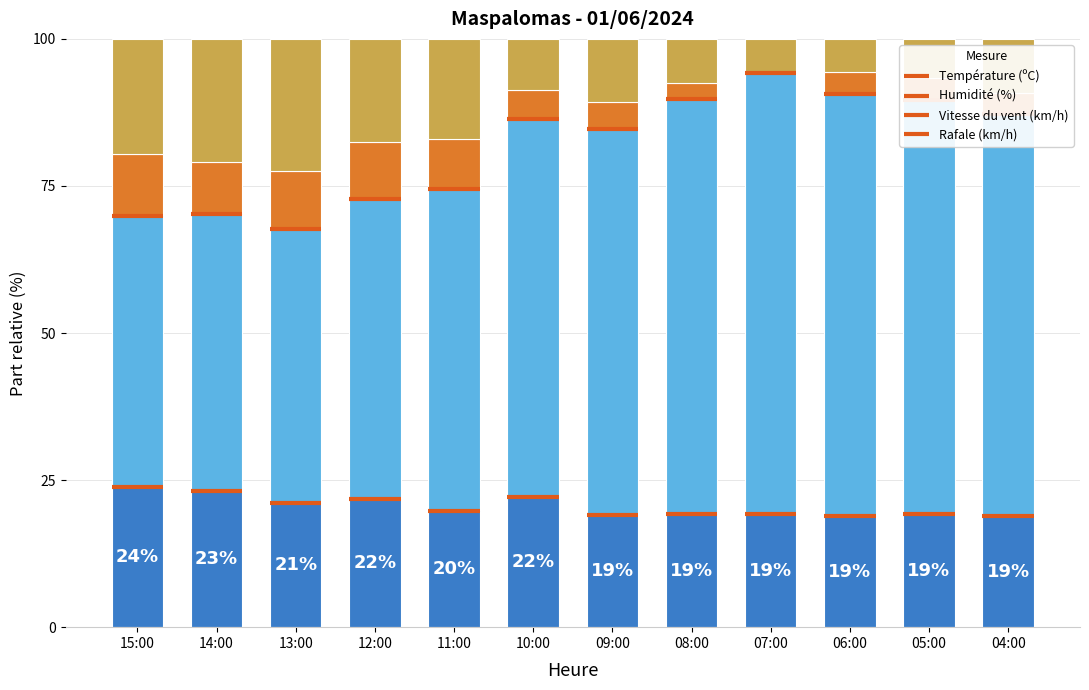

What is the sum of the Température (ºC) values at 13:00 and 14:00?

44.2